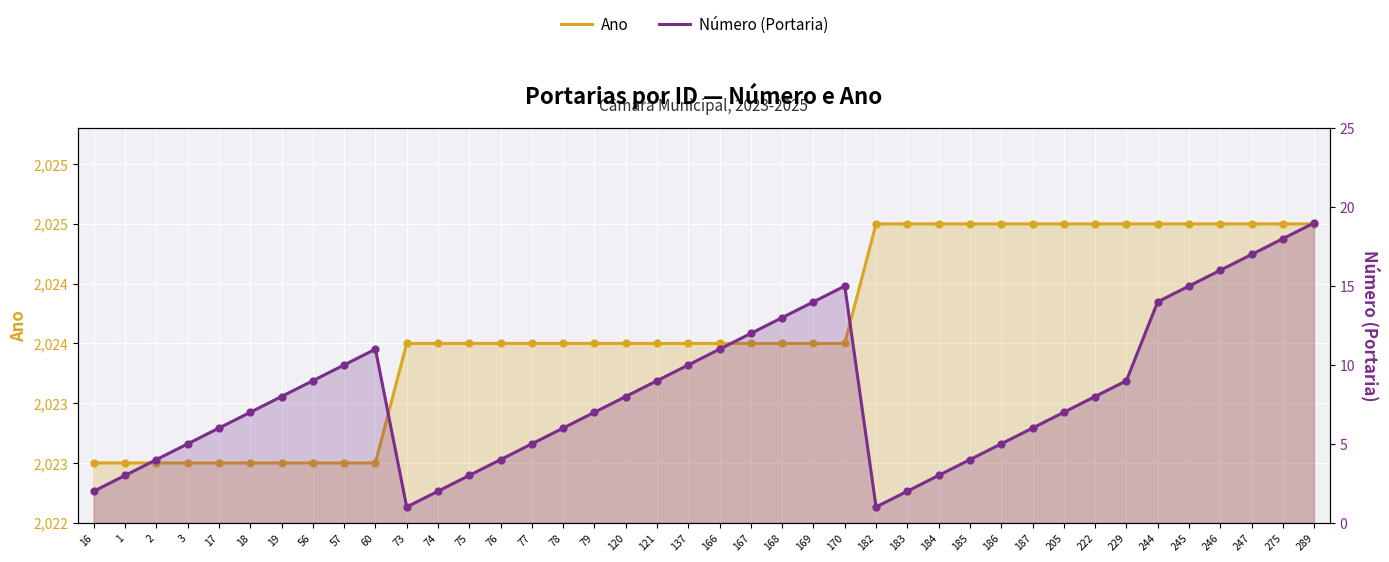

What is the total value across all series at 75?

2027